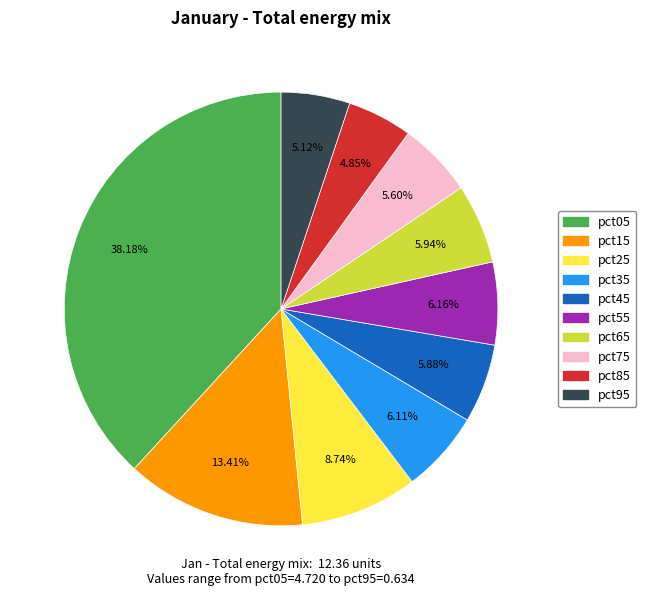

Count the number of slices in the pie.

10